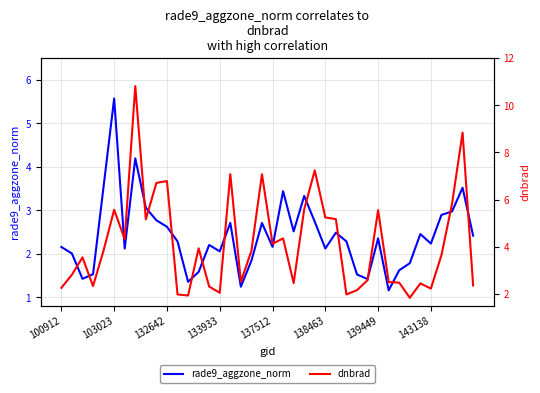

Which has a higher value, 34 or 38?

38